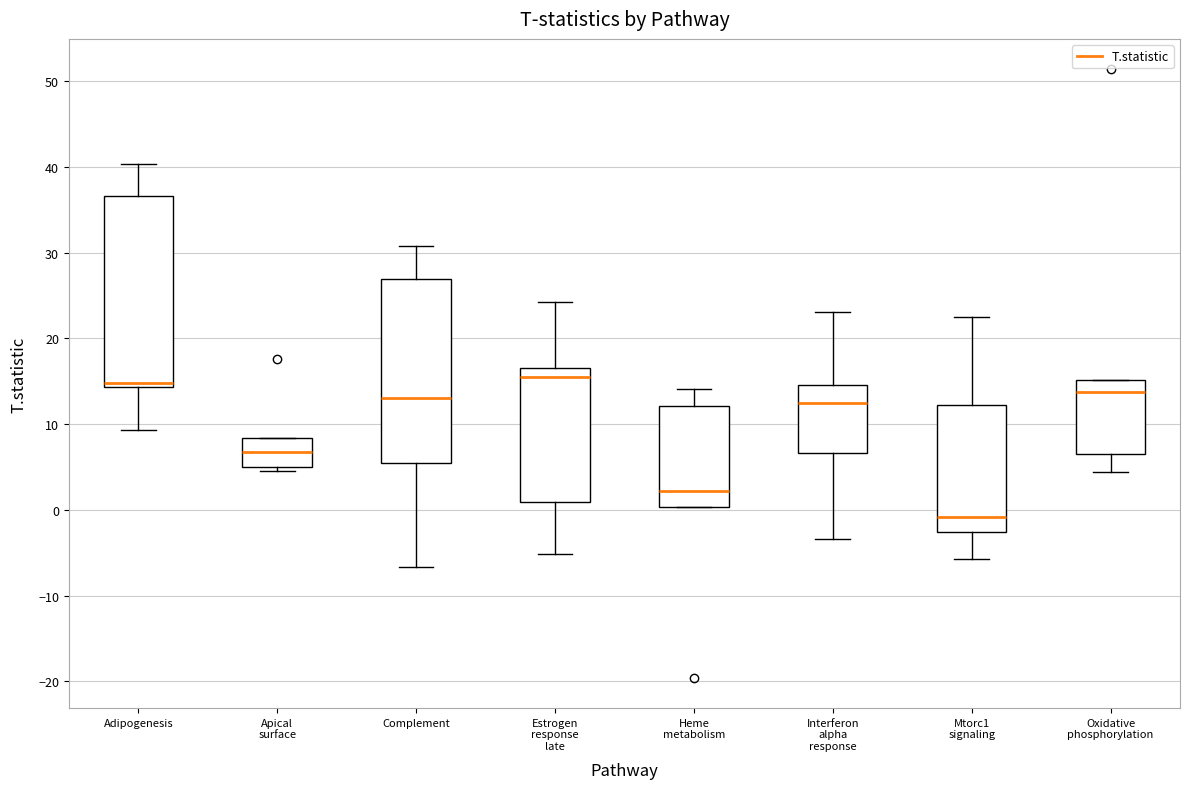

Reading left to right, read every box against the y-axis: the position of its median line, the range the box covers, and the ends of its whiskers. The values are not printed on the chart, so give them approximately, as read against the axis.

Adipogenesis: median 15, box 14 to 37, whiskers 9 to 40
Apical surface: median 7, box 5 to 8, whiskers 4 to 8
Complement: median 13, box 5 to 27, whiskers -7 to 31
Estrogen response late: median 15, box 1 to 17, whiskers -5 to 24
Heme metabolism: median 2, box 0 to 12, whiskers 0 to 14
Interferon alpha response: median 12, box 7 to 15, whiskers -3 to 23
Mtorc1 signaling: median -1, box -3 to 12, whiskers -6 to 23
Oxidative phosphorylation: median 14, box 7 to 15, whiskers 4 to 15